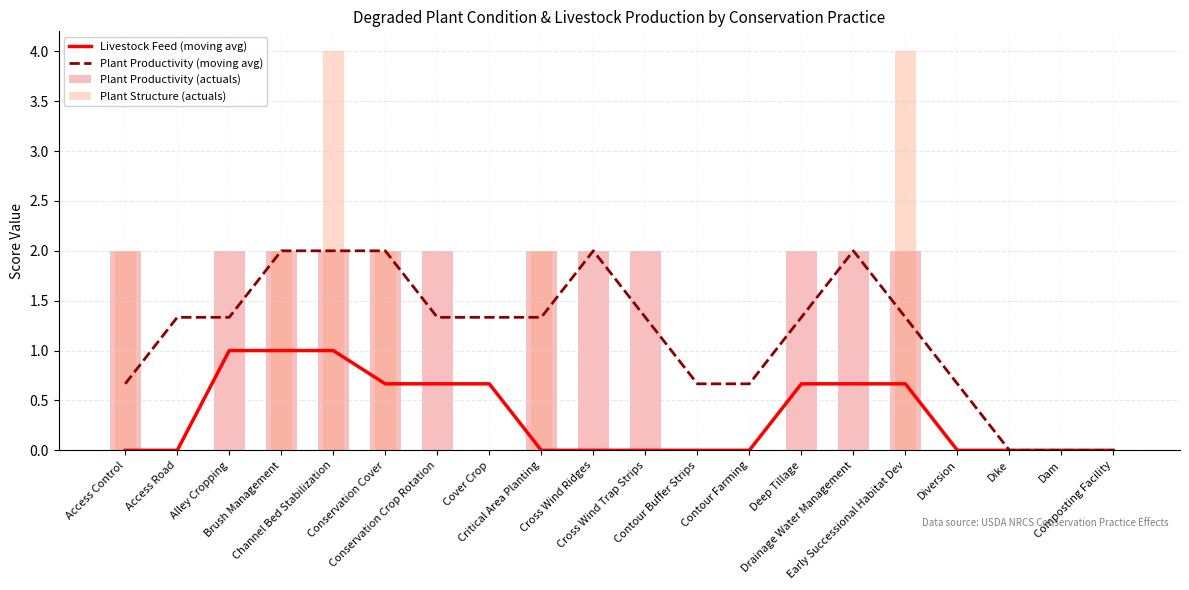

At which label does Plant Productivity (moving avg) reach its peak?

Brush Management